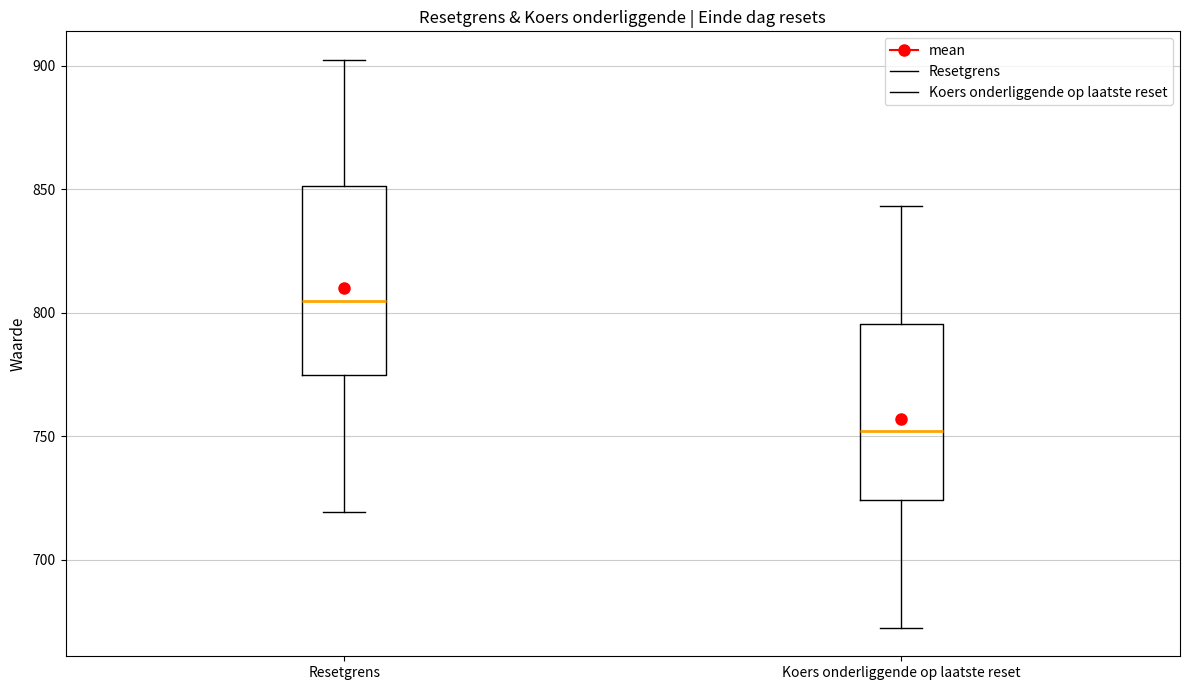

Which box's median line is the lowest?

Koers onderliggende op laatste reset